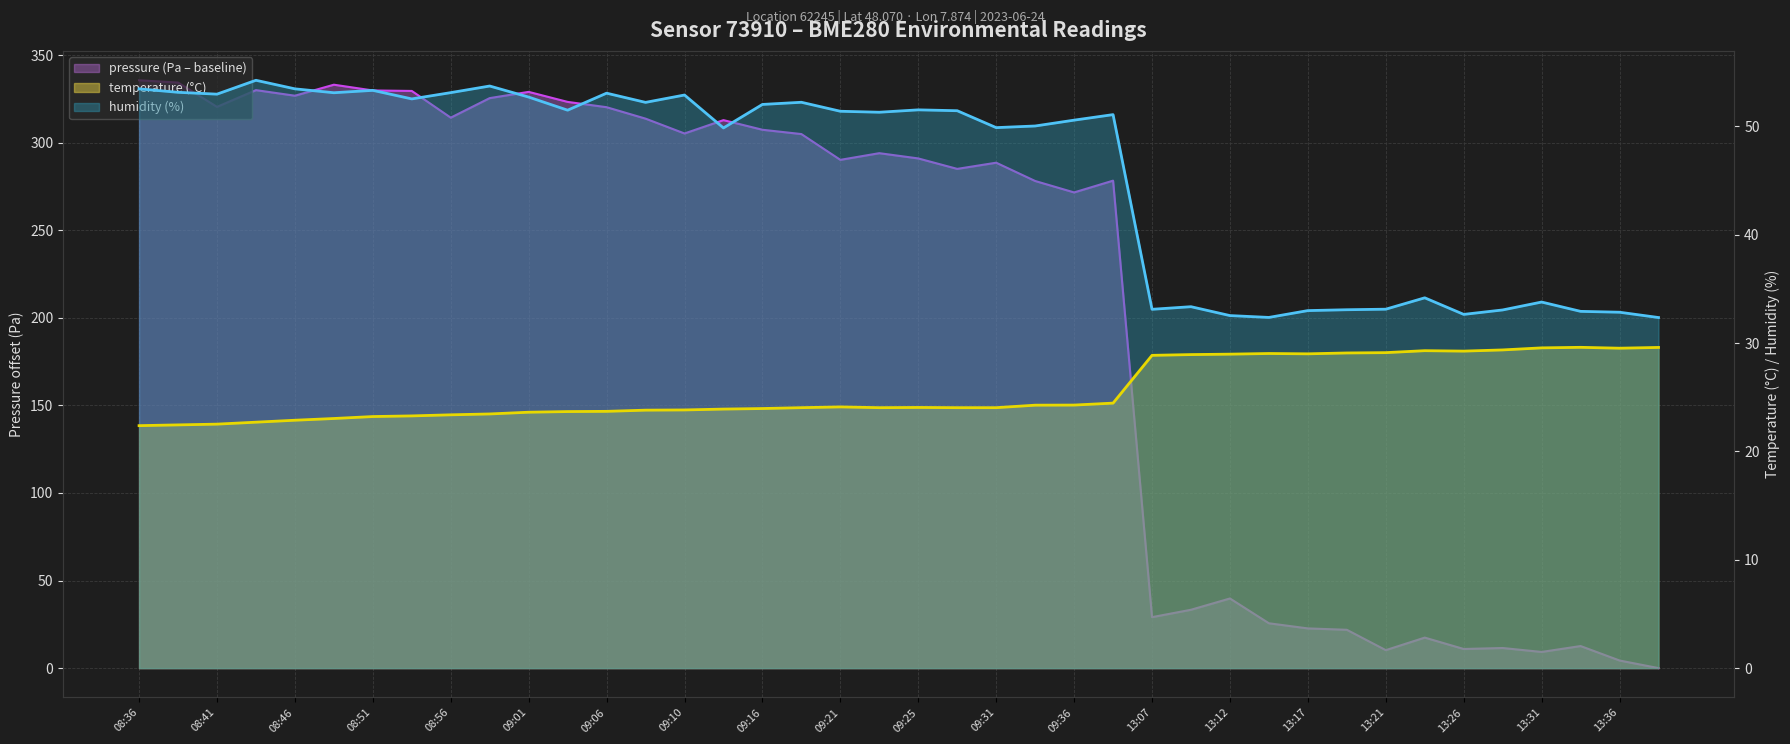

At 13:34, list the series in order from largest to smallest.

humidity, temperature, pressure